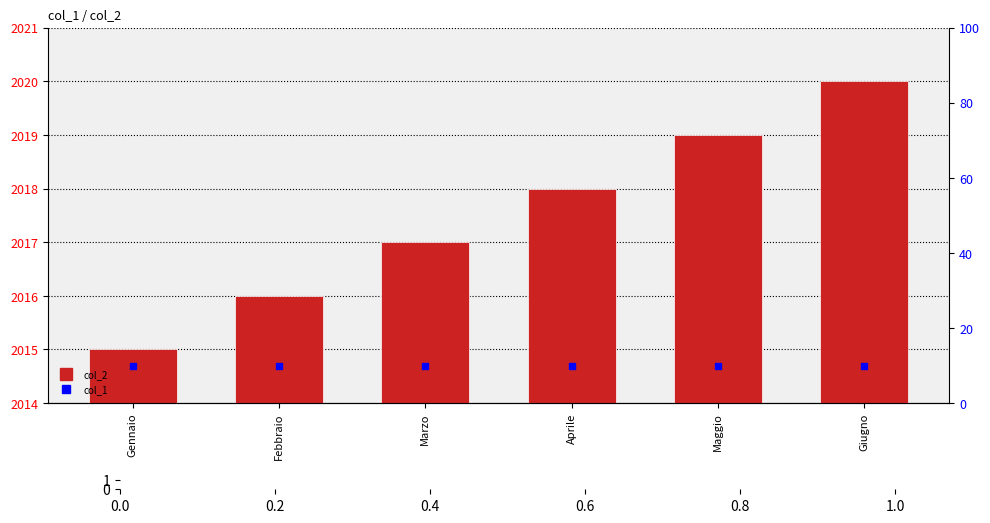

What is the sum of all values?

12105